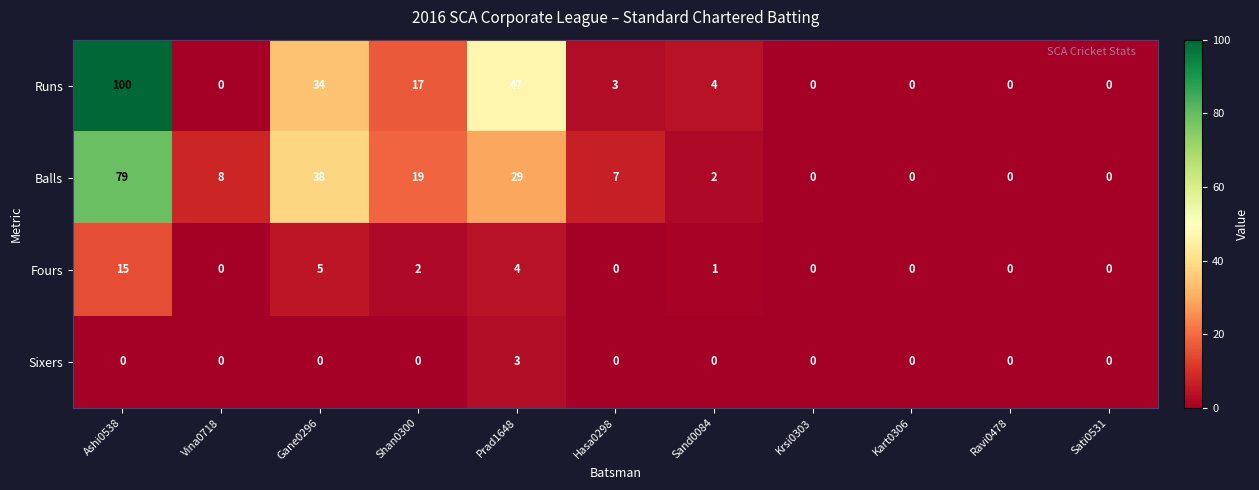

Which series changed the most between Ashi0538 and Ravi0478?

Runs